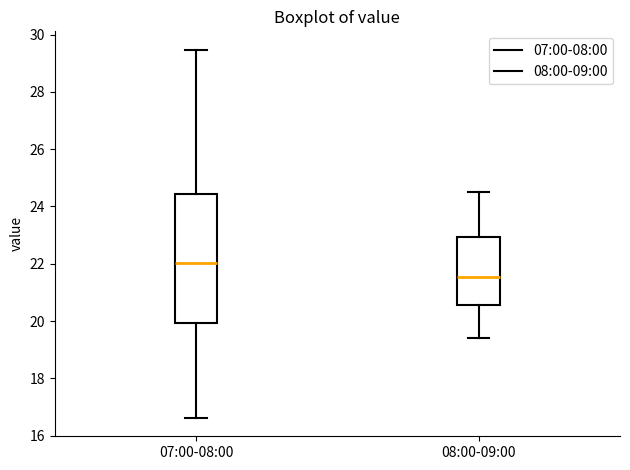

Where does the upper whisker of the box for 07:00-08:00 end on the y-axis? The values are not printed on the chart, so give them approximately, as read against the axis.

29.4